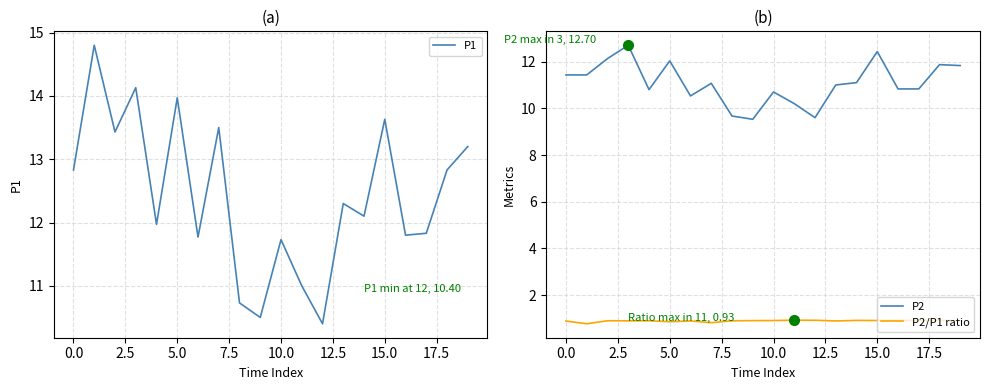

True or false: P1 and P2/P1 ratio intersect in this chart.

False